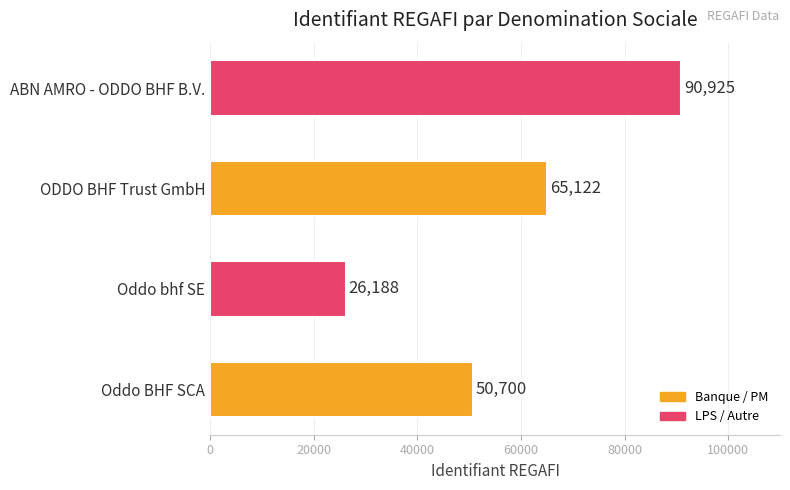

What is the difference between the maximum and minimum values?

64737